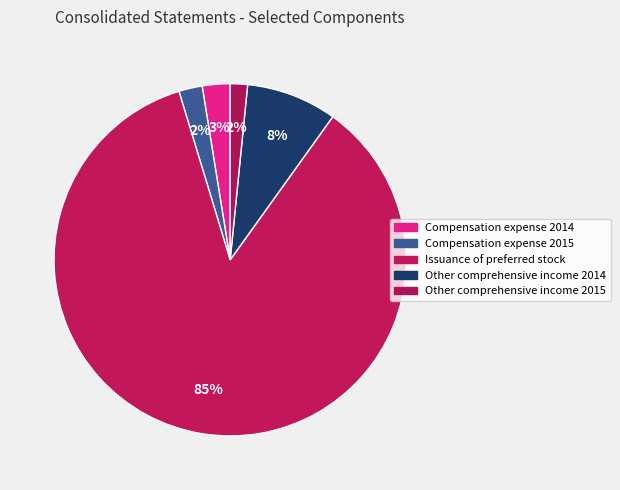

Count the number of slices in the pie.

5